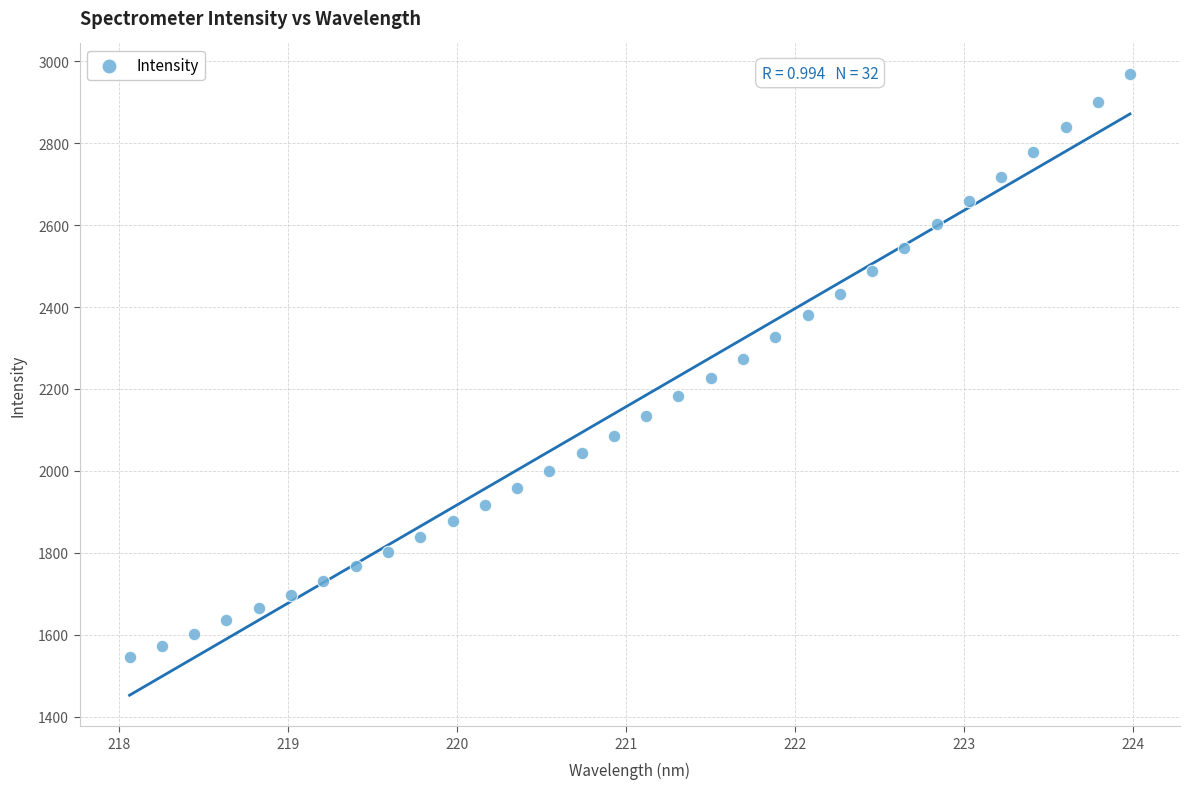

What is the range of X values (max minus min)?

5.9